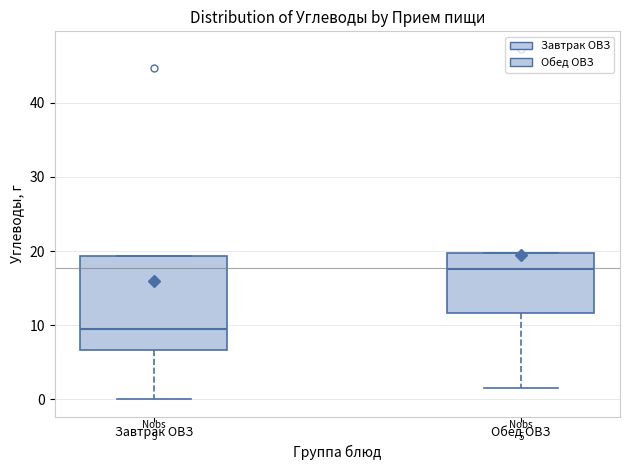

Which box is the tallest, from its lower edge to its upper edge?

Завтрак ОВЗ